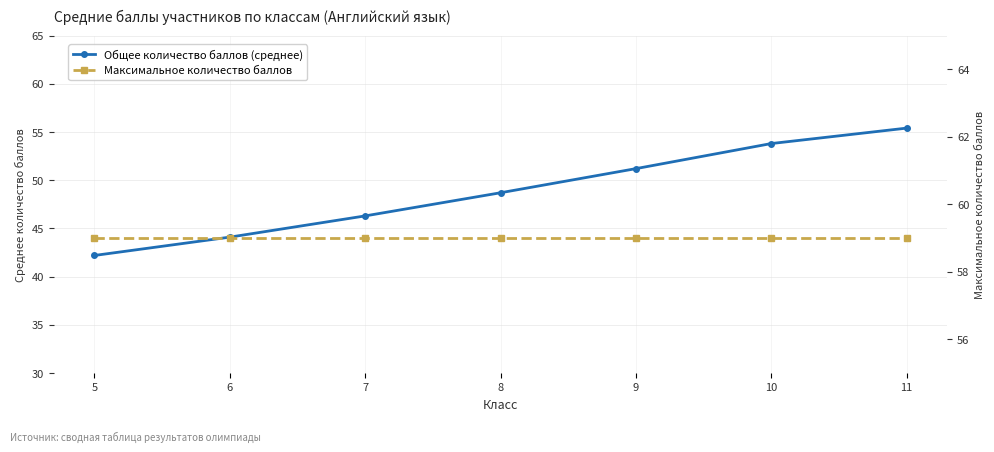

Reading left to right, list all the values displayed in this chart.

Общее количество баллов (среднее): 42.2	44.1	46.3	48.7	51.2	53.8	55.4
Максимальное количество баллов: 59.0	59.0	59.0	59.0	59.0	59.0	59.0